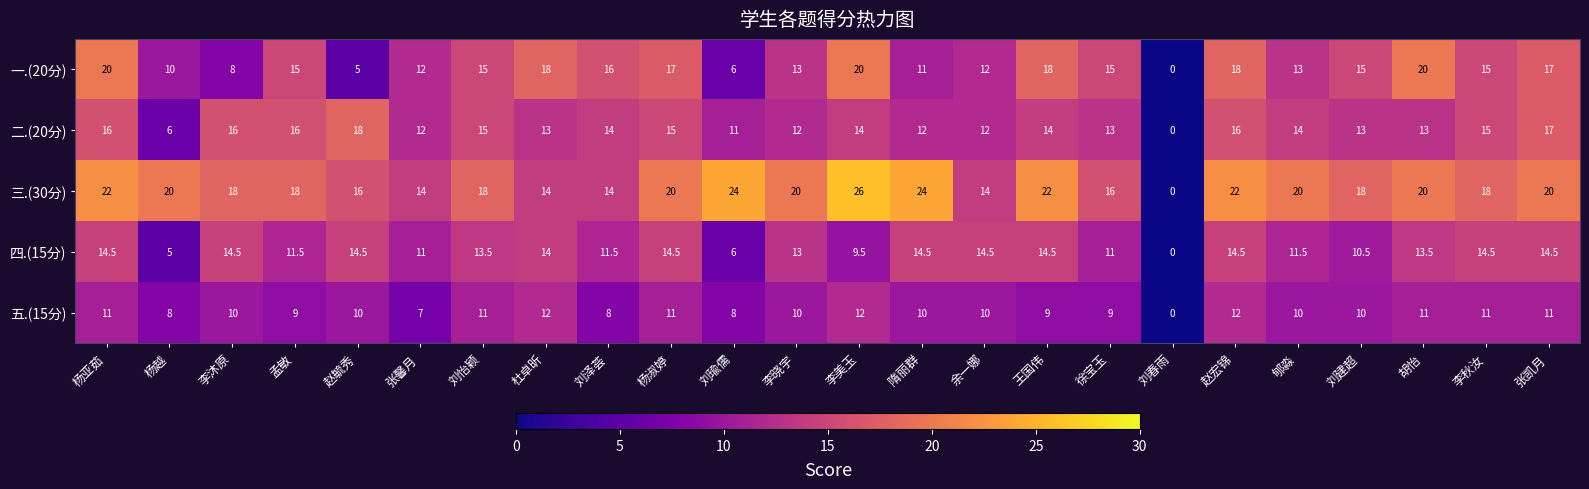

What is the total value across all series at 孟敏?

69.5